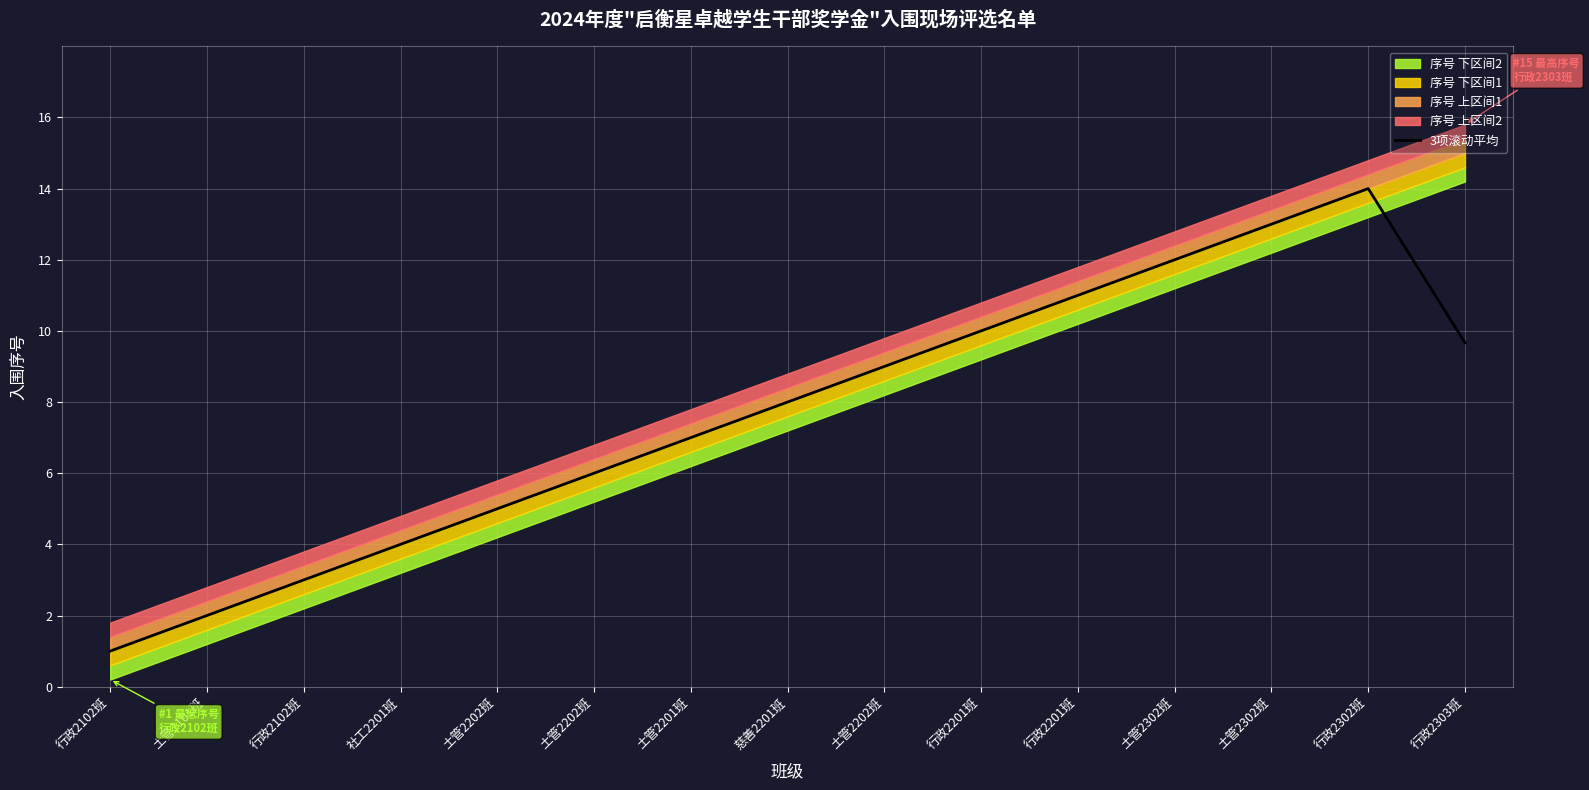

What is the change in value from 行政2102班 to 土管2201班?

+6.0